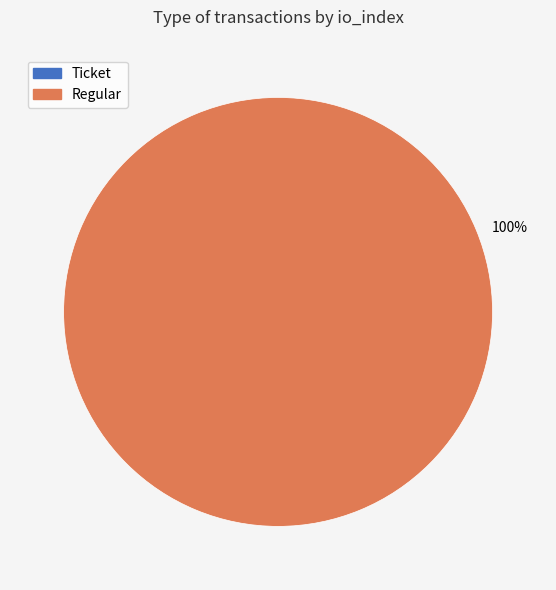

Does any single category account for the majority?

Yes